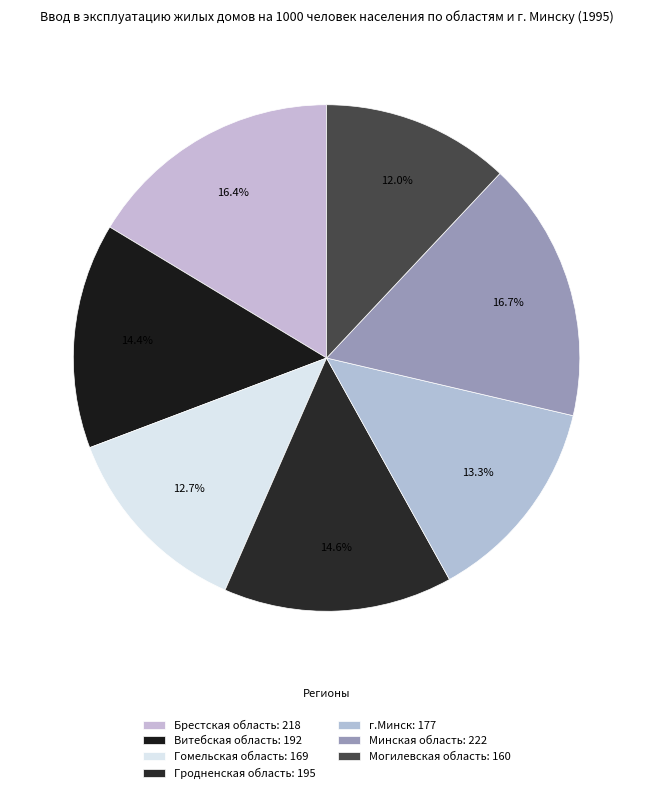

To the nearest percent, what portion does Гомельская область represent?

13%